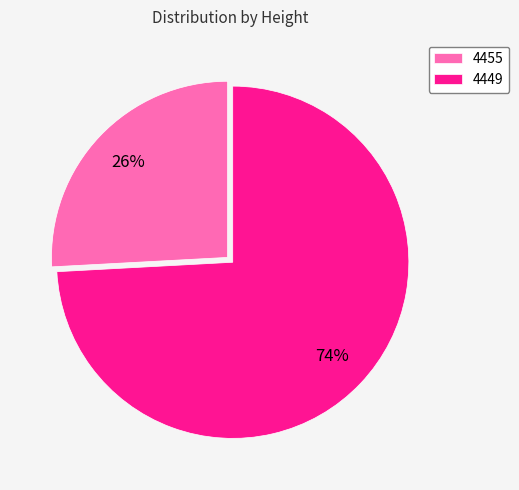

To the nearest percent, what is the difference between the 4449 and 4455 slice percentages?

48%